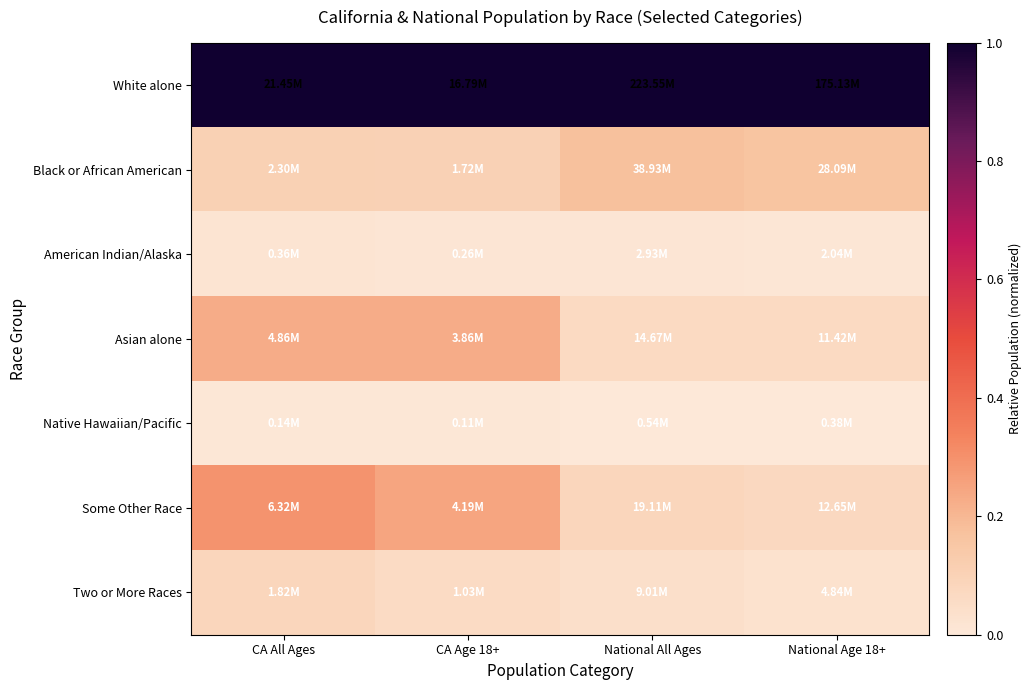

Rank the series at National All Ages from highest to lowest value.

White alone, Black or African American, Some Other Race, Asian alone, Two or More Races, American Indian/Alaska, Native Hawaiian/Pacific